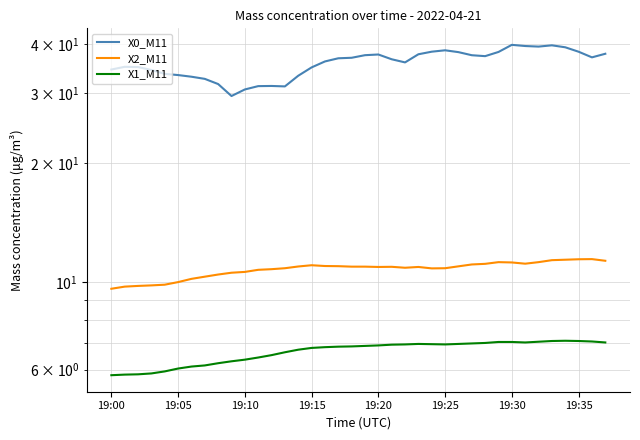

Where is the first local maximum for X1_M11?

23